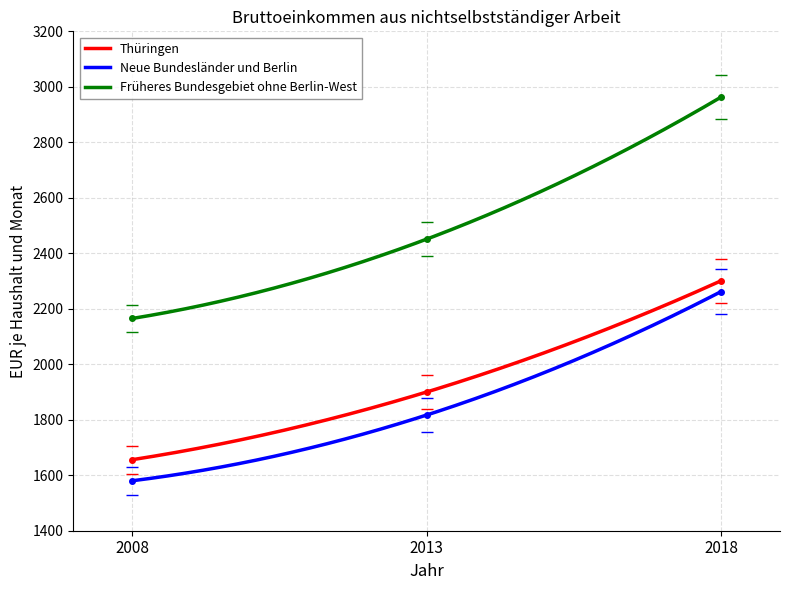

Which label corresponds to the largest value in the chart?

2018